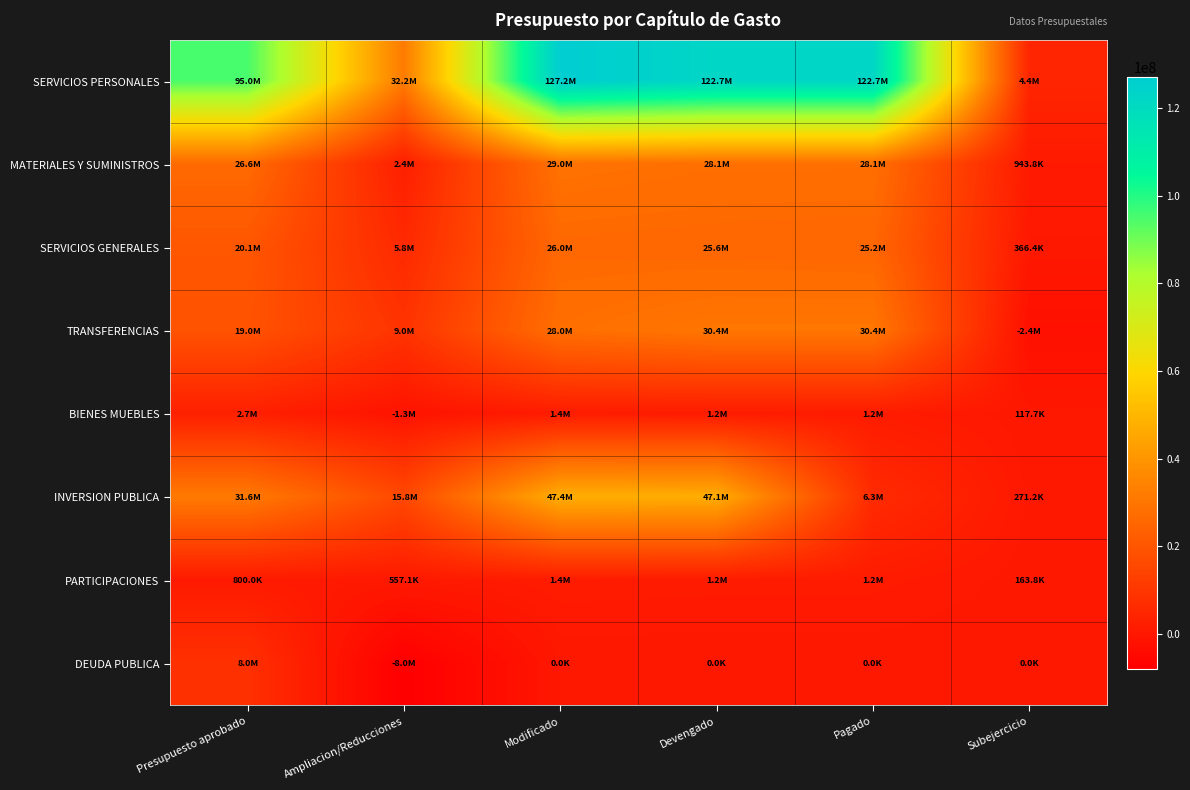

At which category does the chart reach its peak across all series?

Modificado